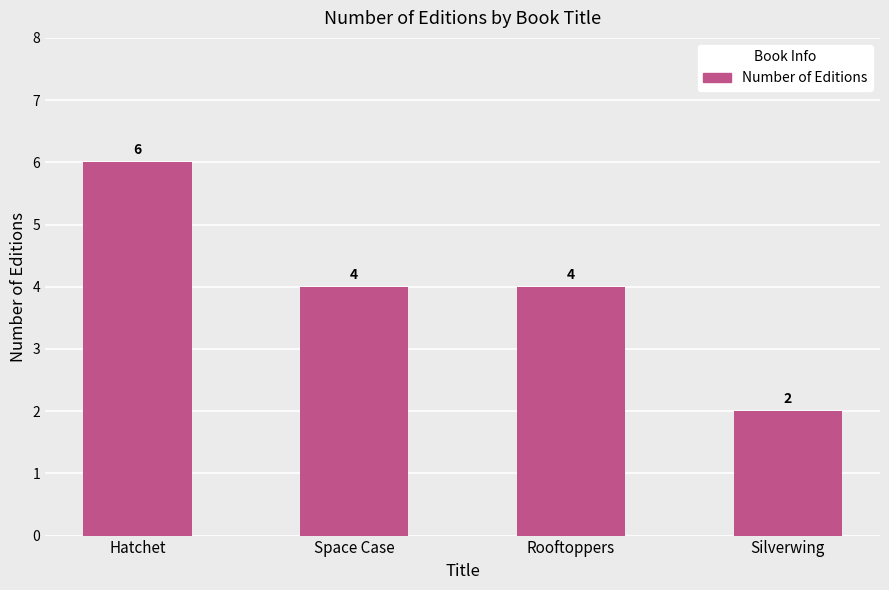

The value at Rooftoppers is 1. True or false?

False